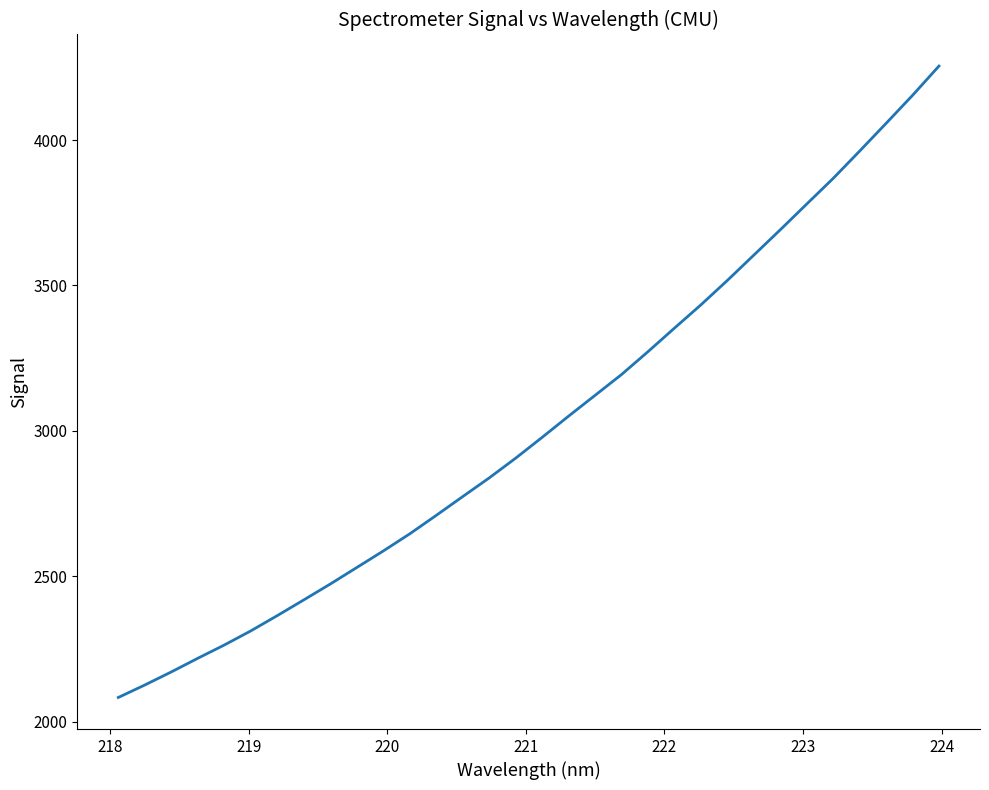

What is the smallest value displayed?

2083.7